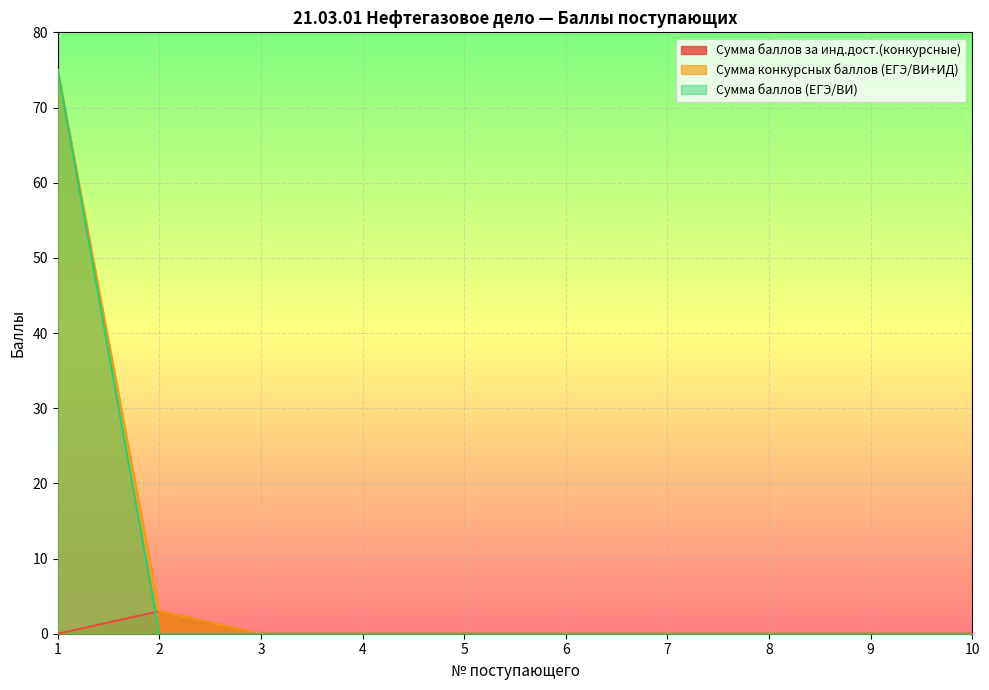

Between 8 and 10, which series saw the biggest shift?

Сумма баллов за инд.дост.(конкурсные)